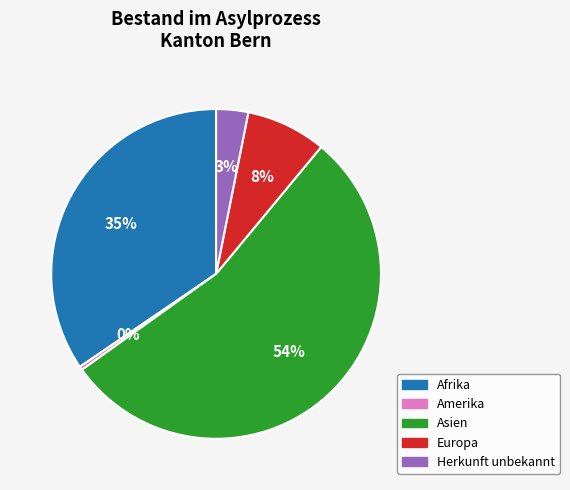

To the nearest percent, what is the difference between the largest and smallest slice percentages?

54%